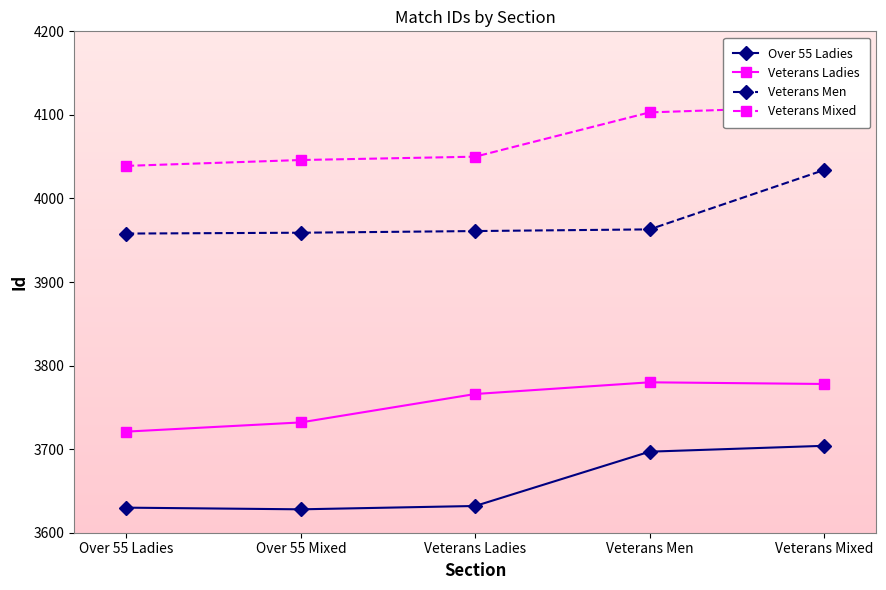

What is the value of the Veterans Men point at the 3rd from the left?

3961